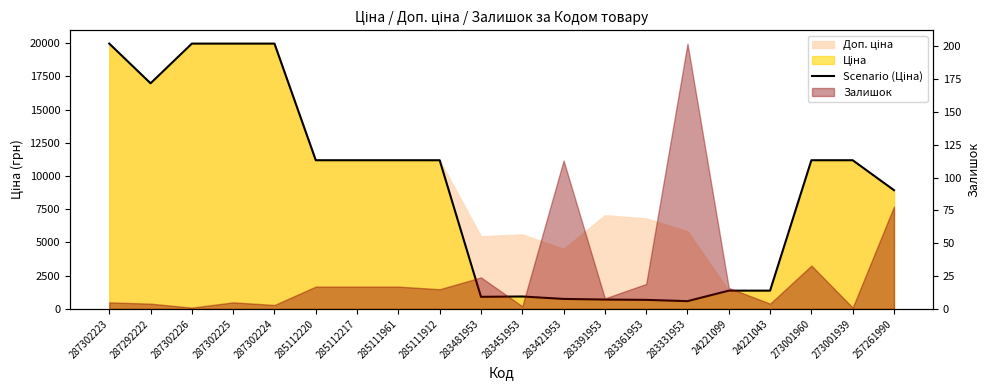

What is the difference between the maximum and minimum values?

19379.8